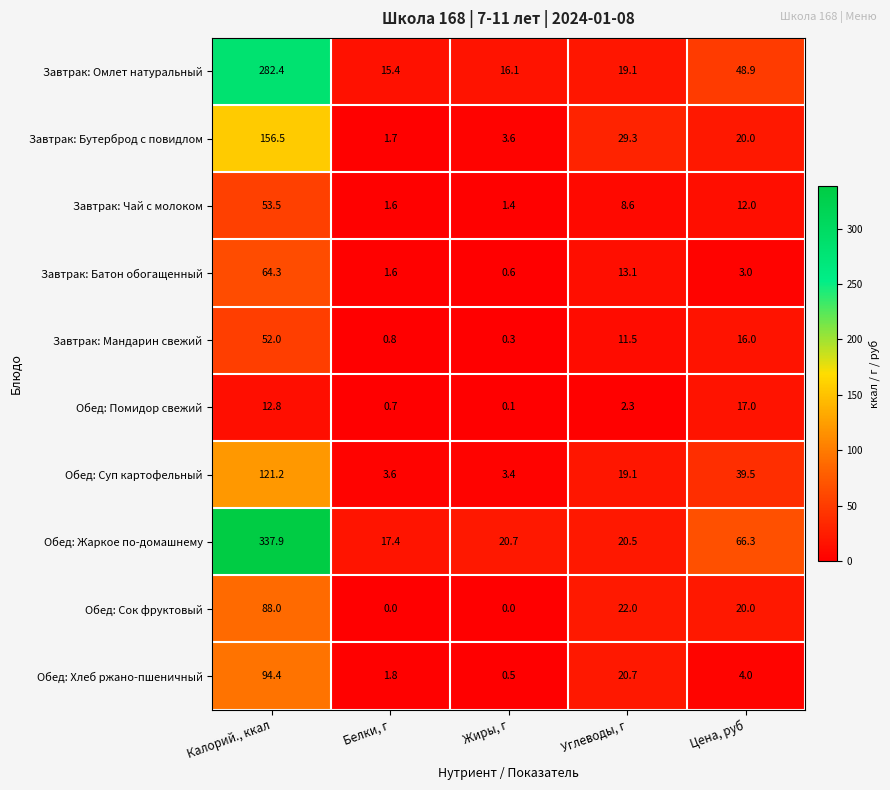

What is the total value across all series at Цена, руб?

246.7